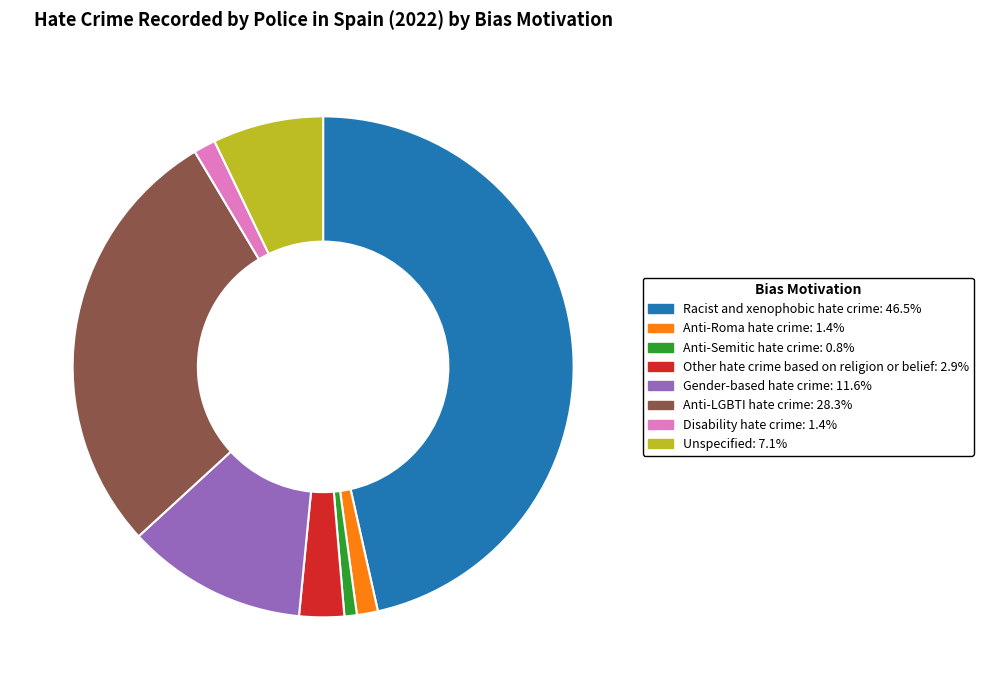

Between Anti-LGBTI hate crime and Anti-Roma hate crime, which is larger?

Anti-LGBTI hate crime